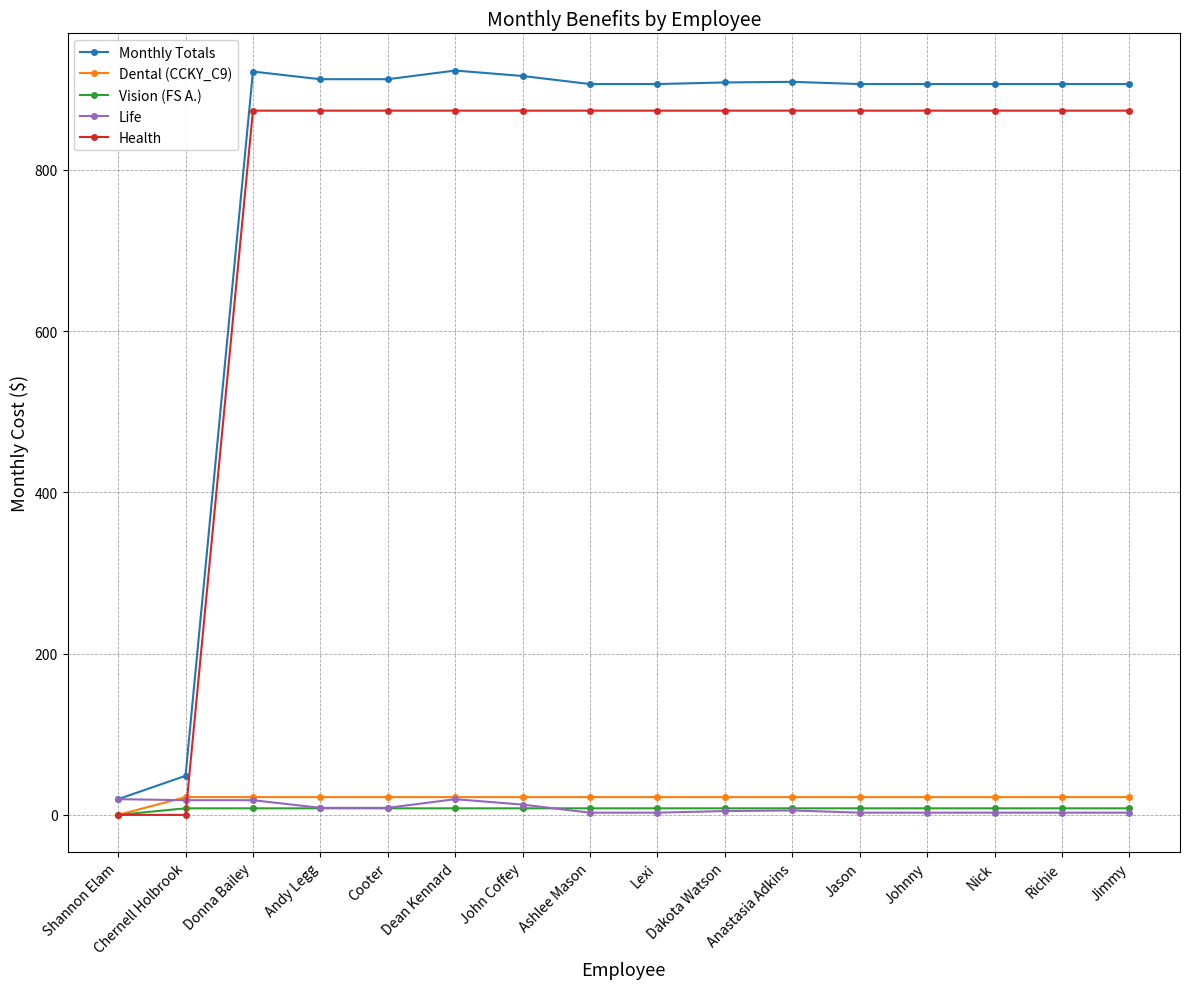

The value of Health at Johnny is 873.4. True or false?

True